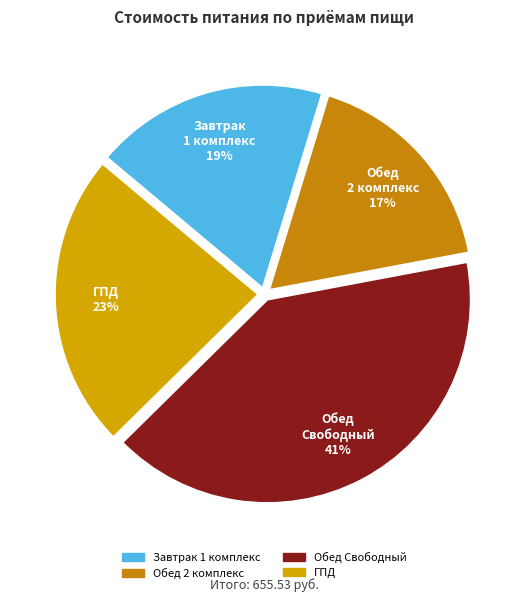

To the nearest percent, what is the difference between the Обед Свободный 41% and Завтрак 1 комплекс 19% slice percentages?

22%